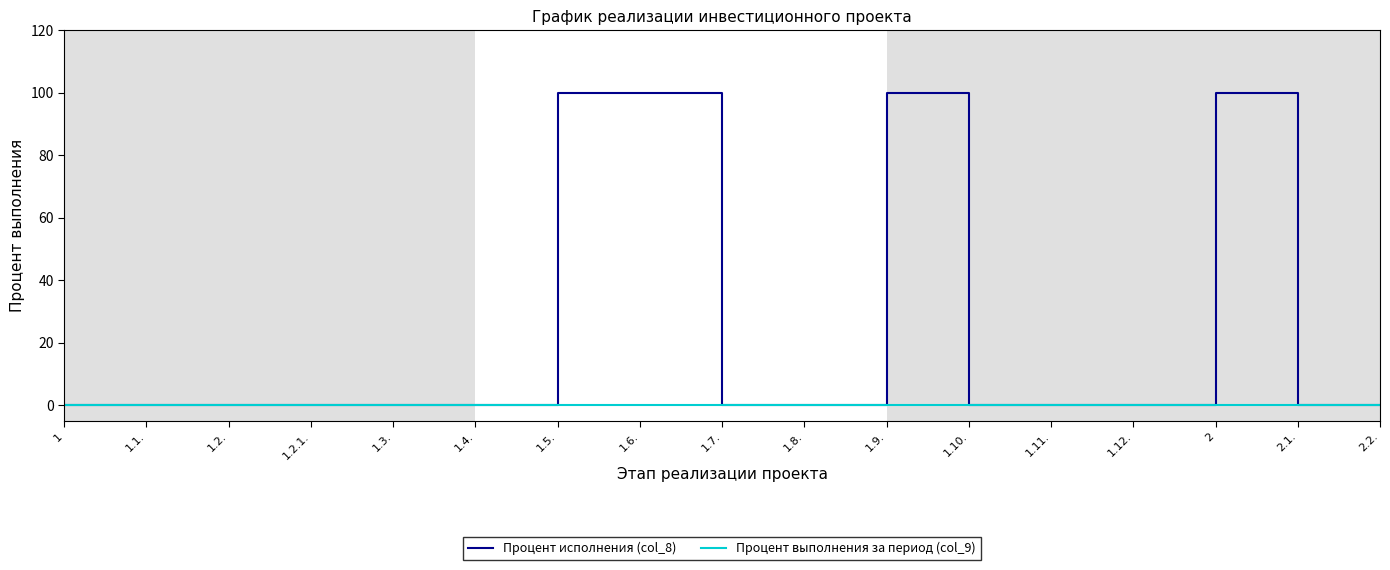

Reading left to right, list all the values displayed in this chart.

Процент исполнения (col_8): 0	0	0	0	0	0	100	100	0	0	100	0	0	0	100	0	0
Процент выполнения за период (col_9): 0	0	0	0	0	0	0	0	0	0	0	0	0	0	0	0	0